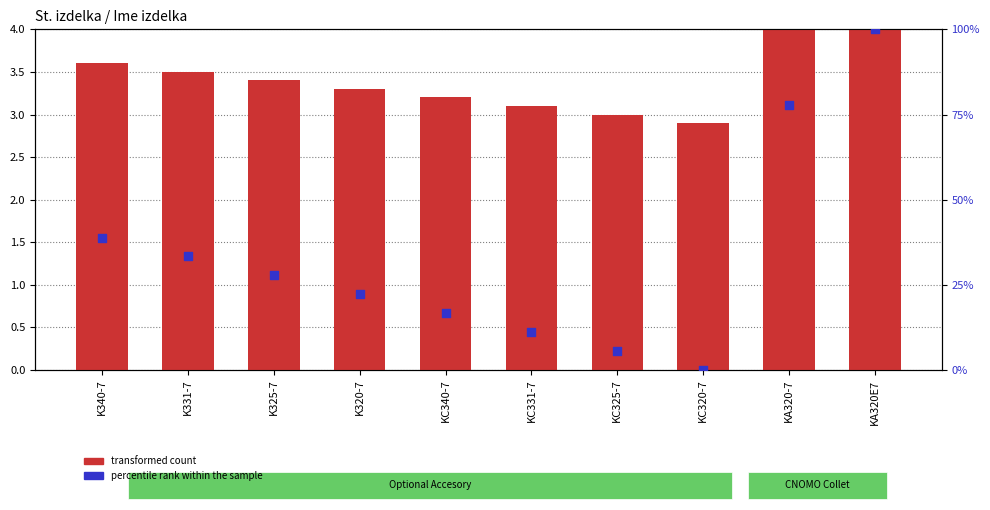

At which category is the sum across all series the highest?

KA320E7